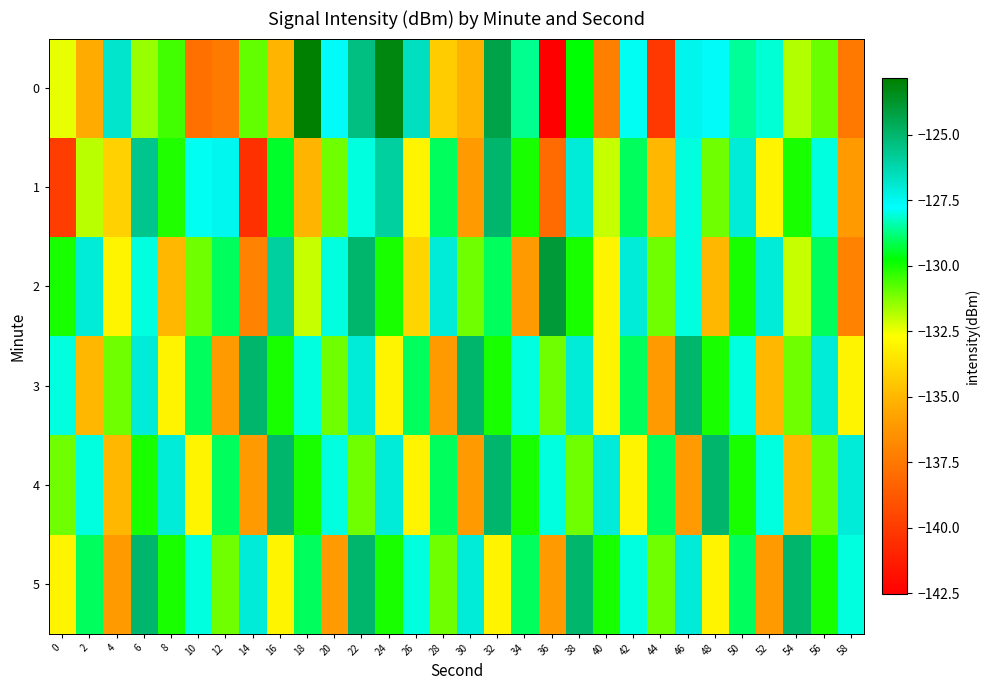

What is the total value across all series at 14?

-796.4